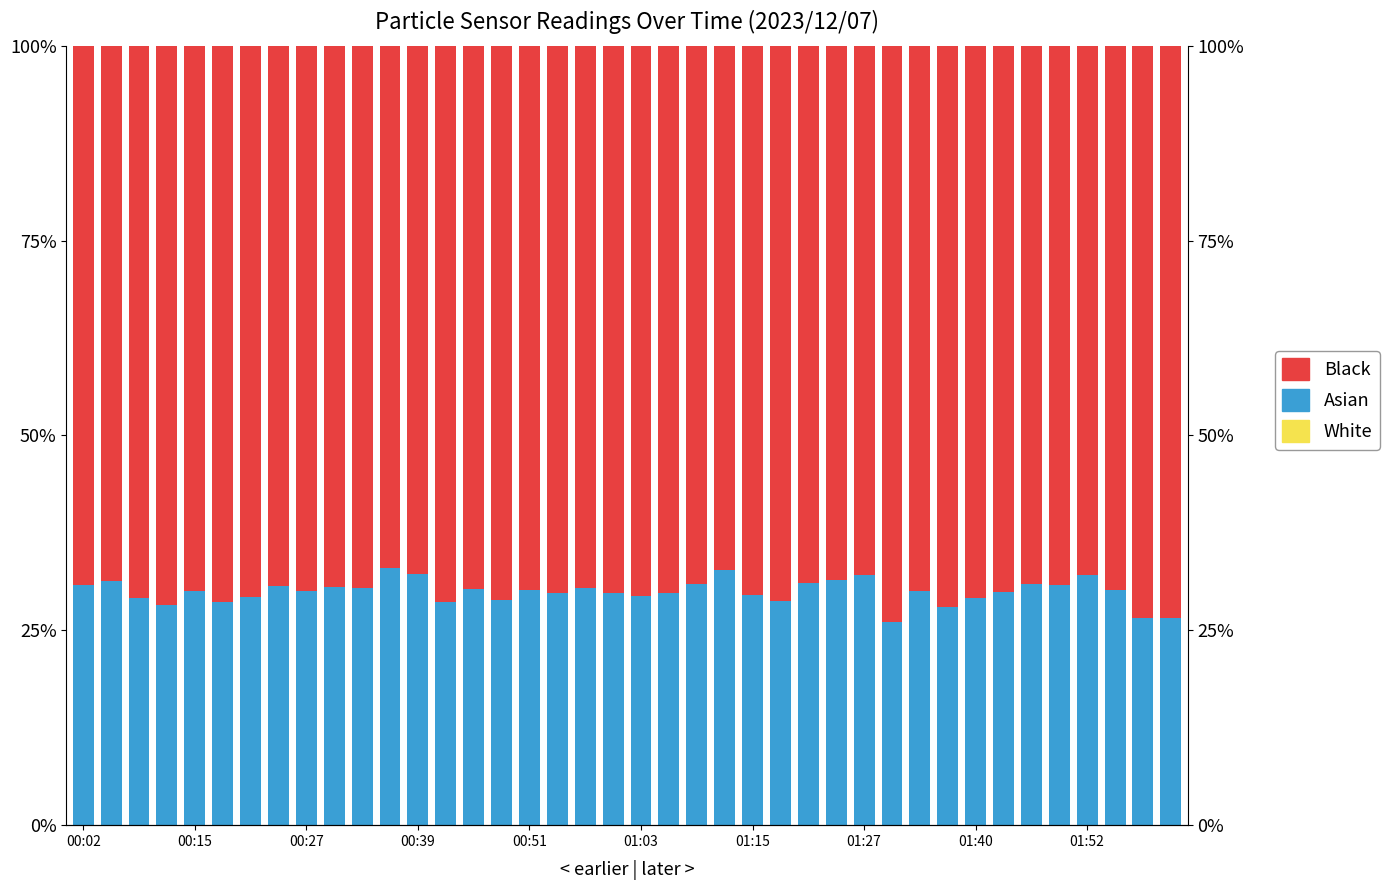

How many bars are there in total?

120